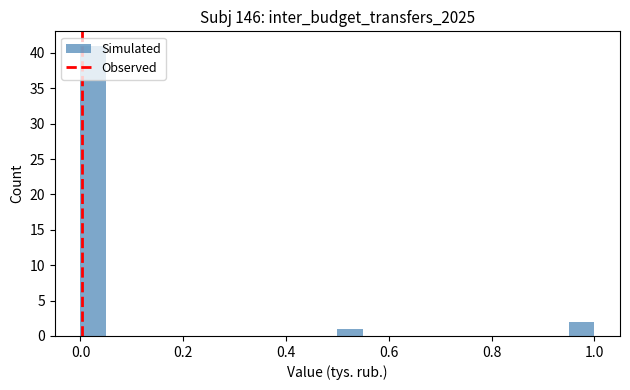

Around what value on the x-axis is the tallest bar? Give the approximate position of its centre, as read against the axis.

0.02